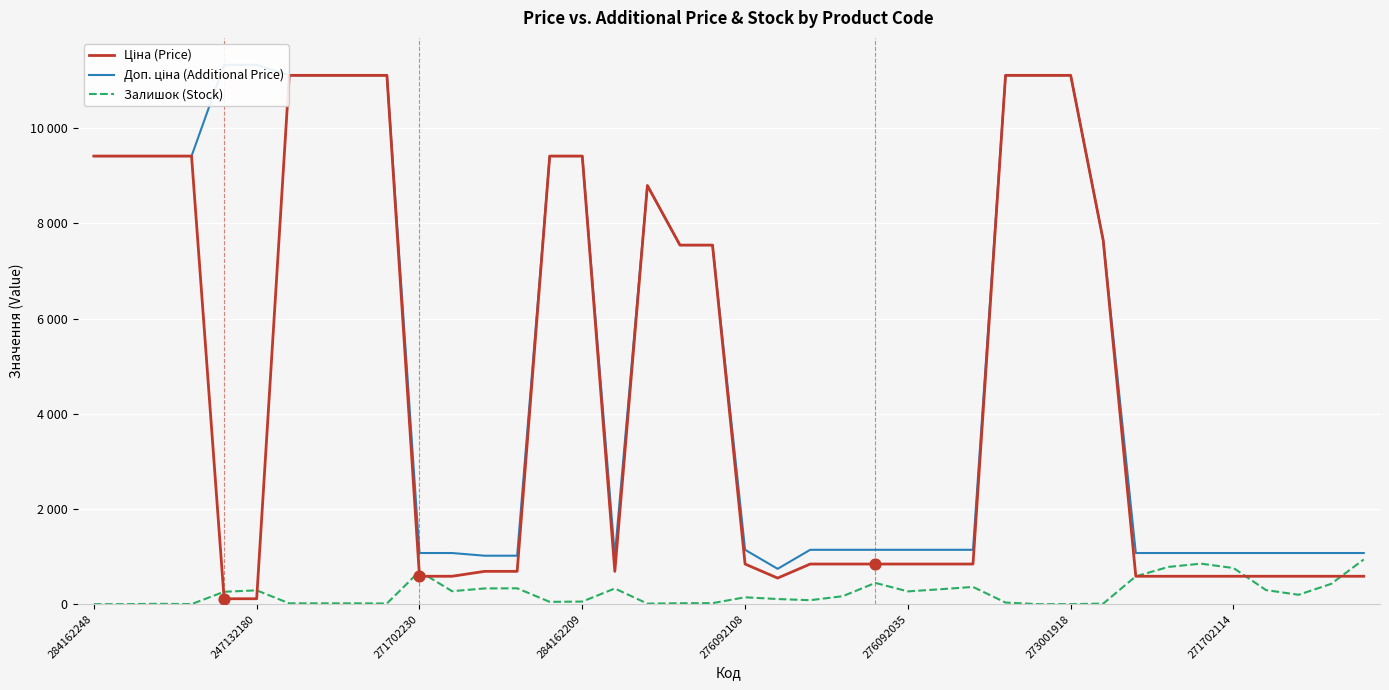

Which series contains the lowest Y value?

Залишок (Stock)